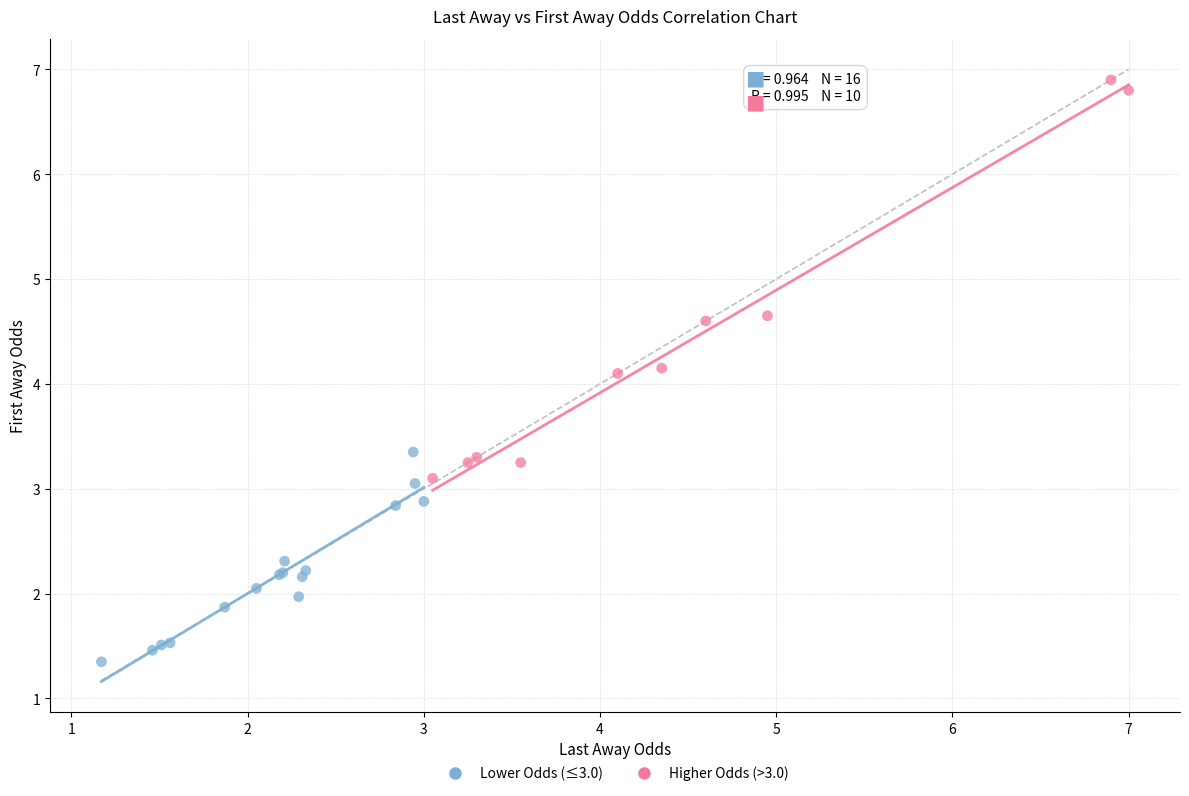

Which series contains the lowest Y value?

Lower Odds (≤3.0)